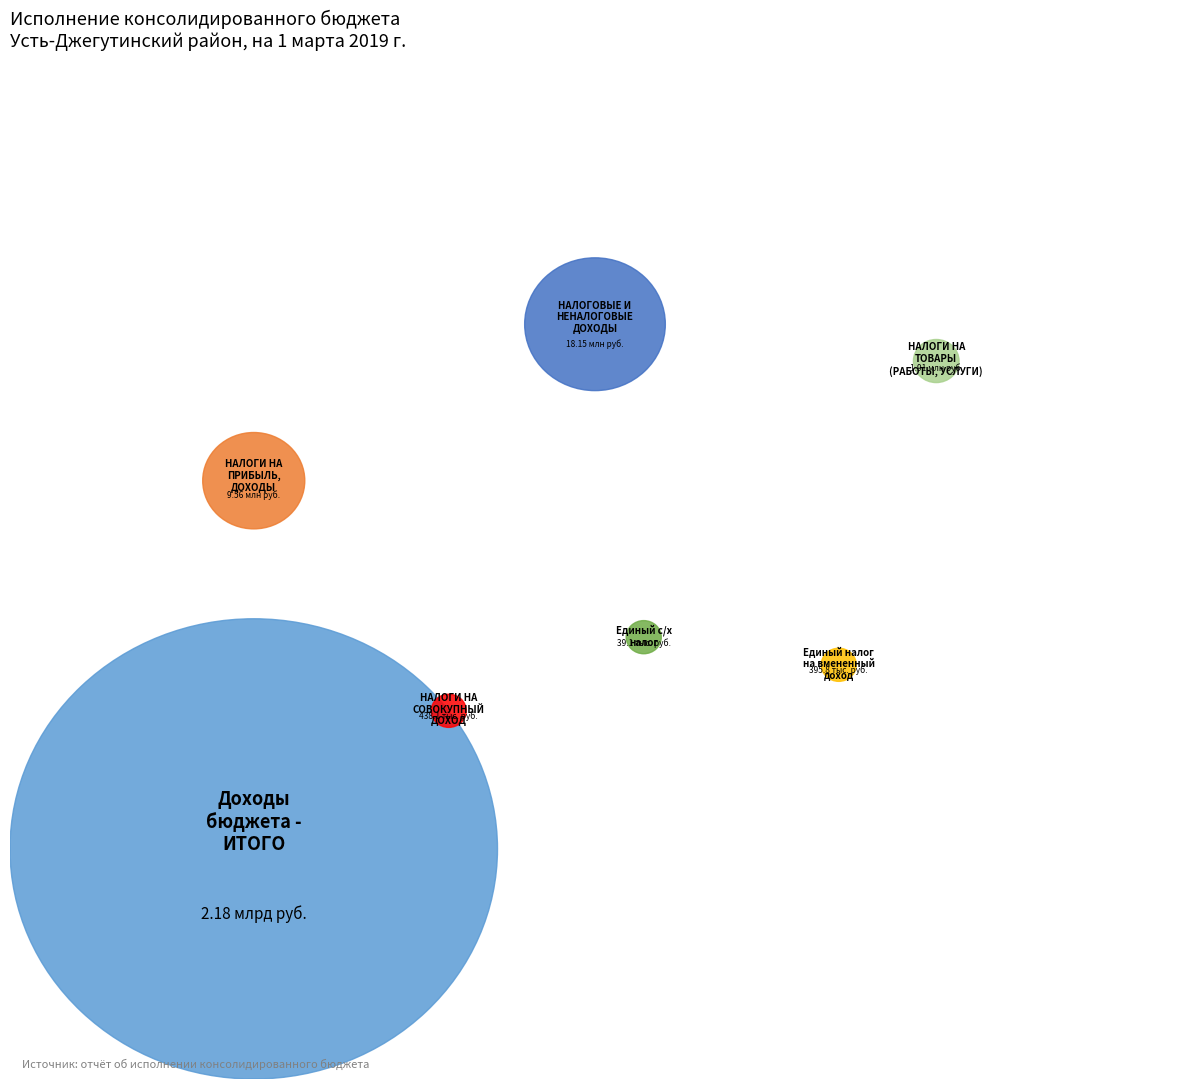

How many segments does this pie chart have?

7